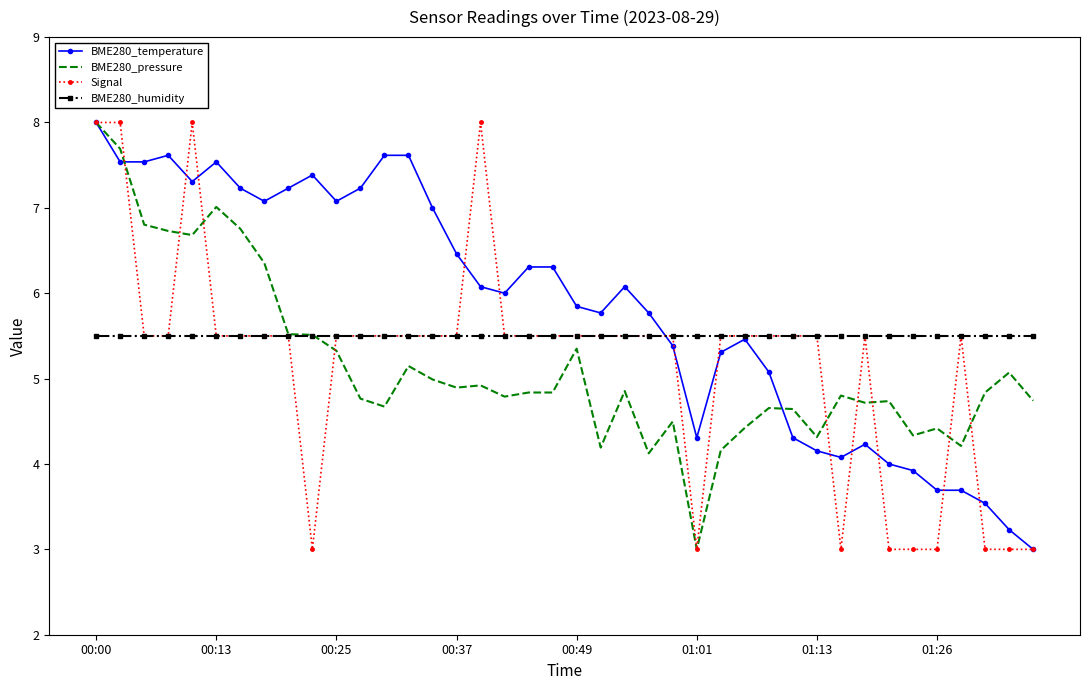

Which series has the largest total across all categories?

BME280_temperature